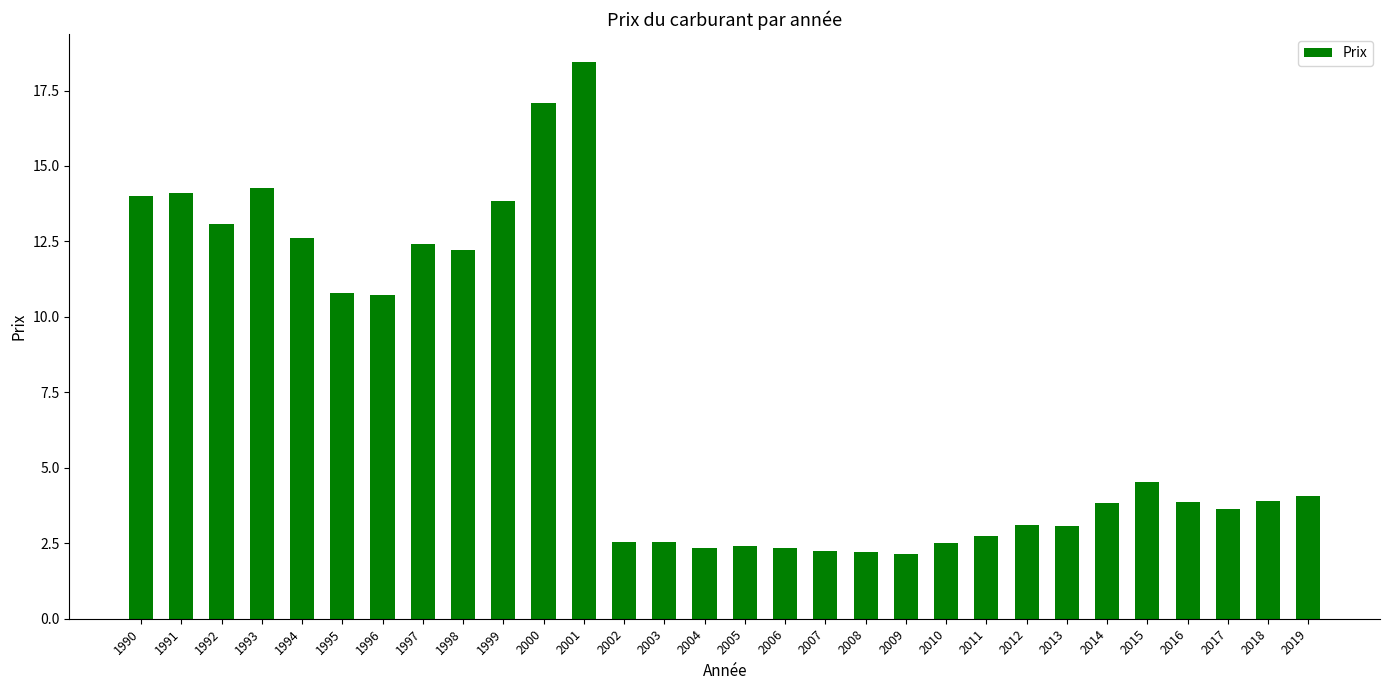

Does the chart contain any negative values?

No